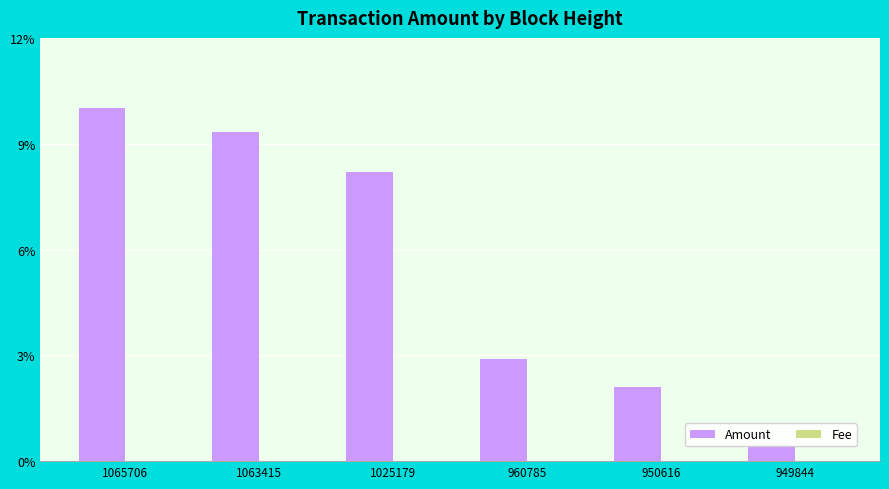

Between 1063415 and 1025179, which series saw the biggest shift?

Amount